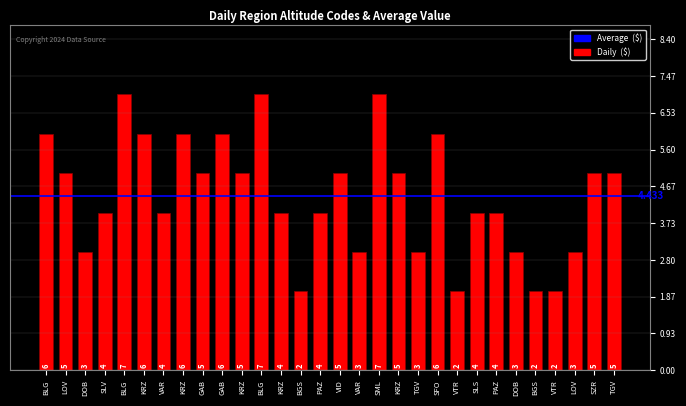

What is the maximum value shown in the chart?

7